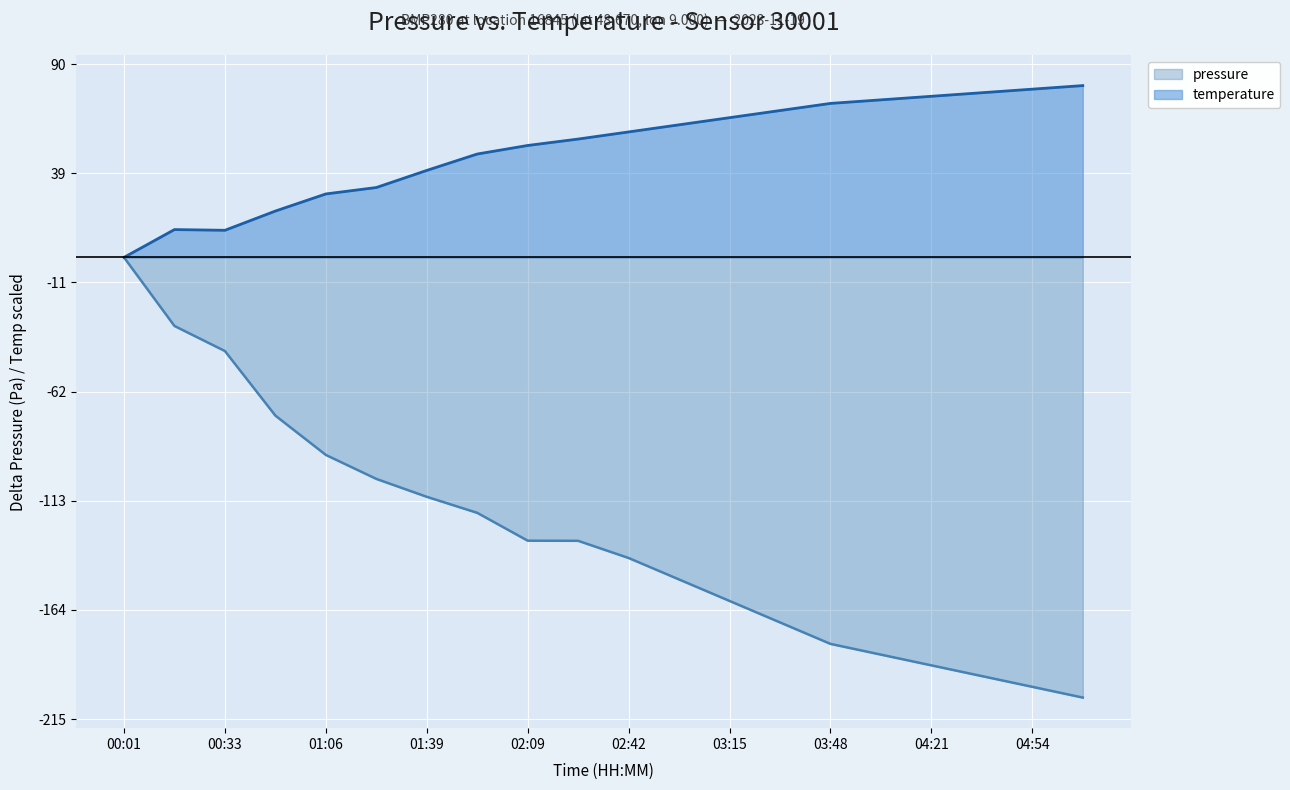

The temperature series shows 87.9 at 02:09. True or false?

False